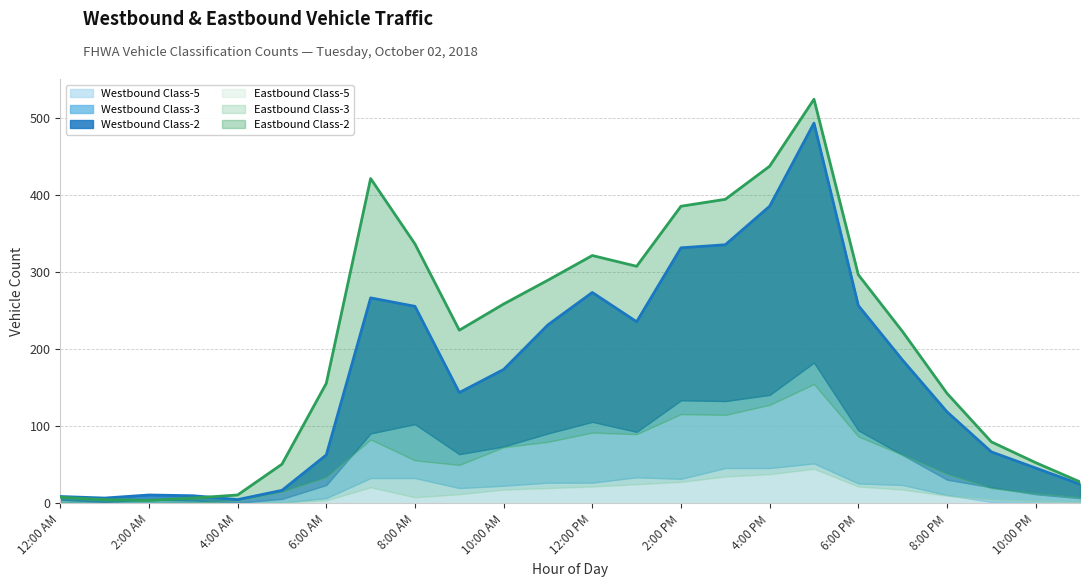

What is the average value of the Westbound Class-3 series?

43